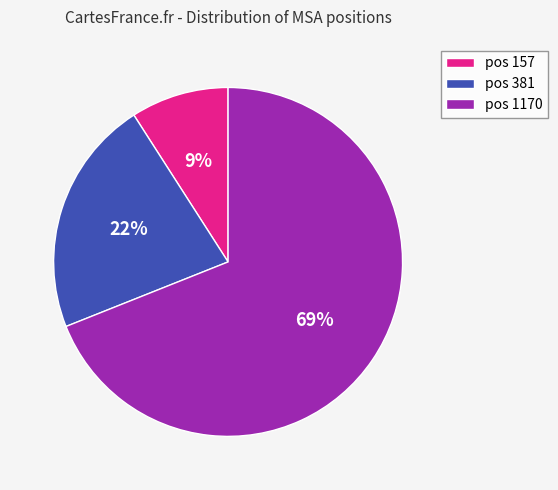

Is the sum of pos 157 and pos 381 greater than half?

No